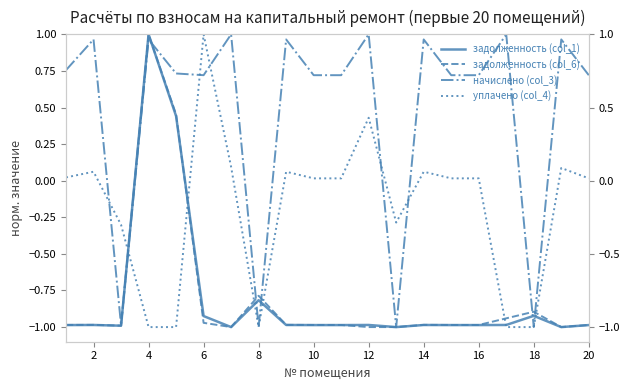

At how many categories does at least one series exceed 0?

16